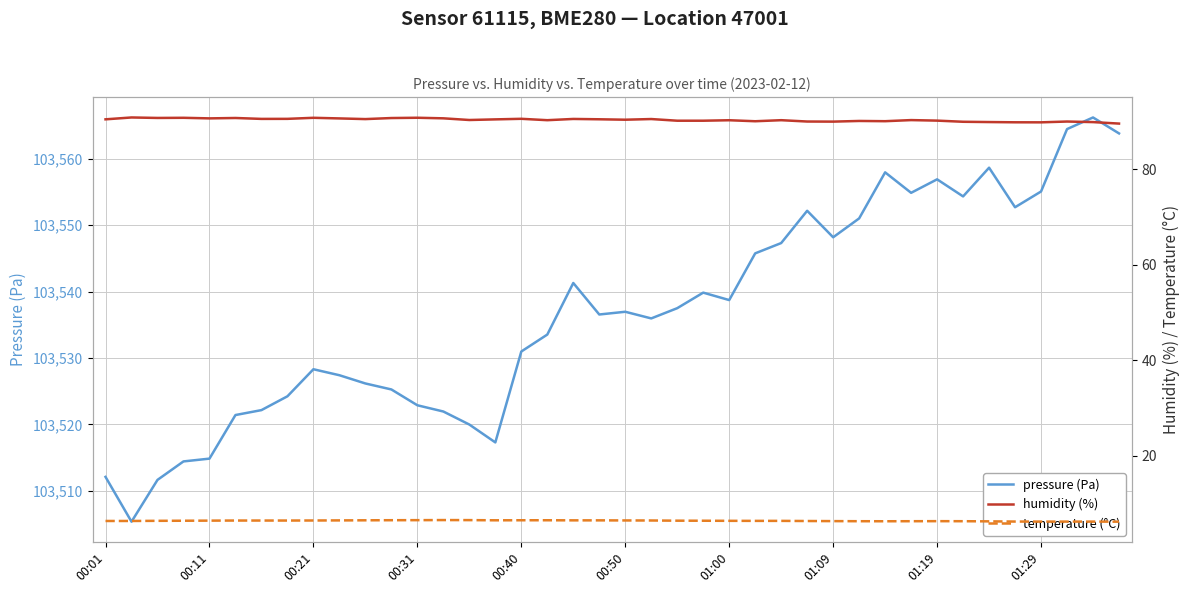

What is the difference between the second highest and minimum values in the humidity (%) series?

1.2